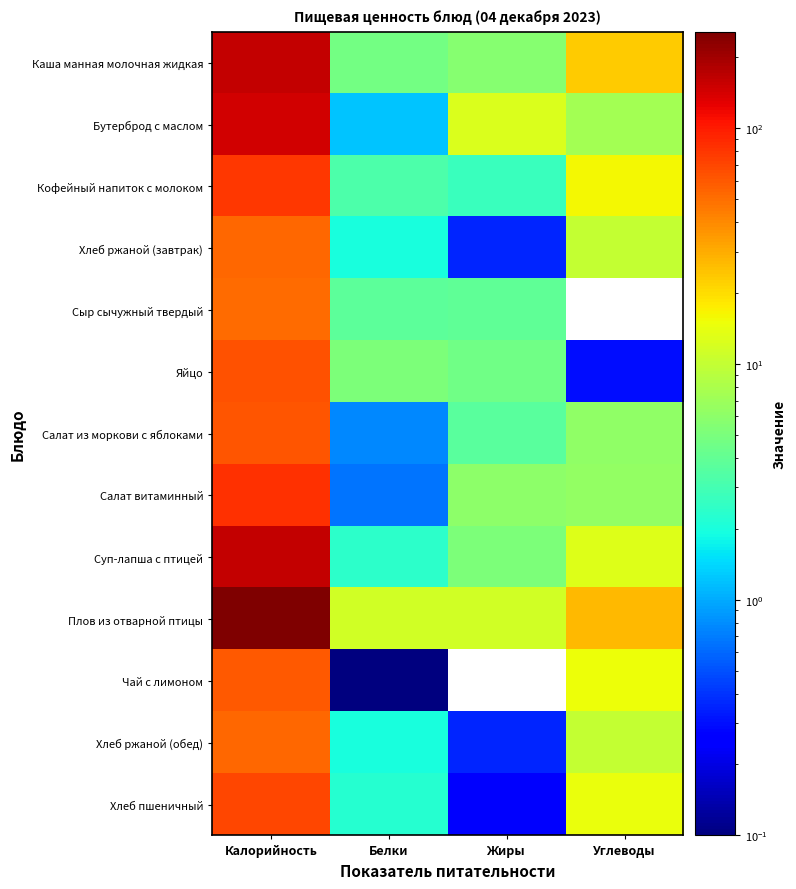

Which series has the widest spread of values?

Плов из отварной птицы